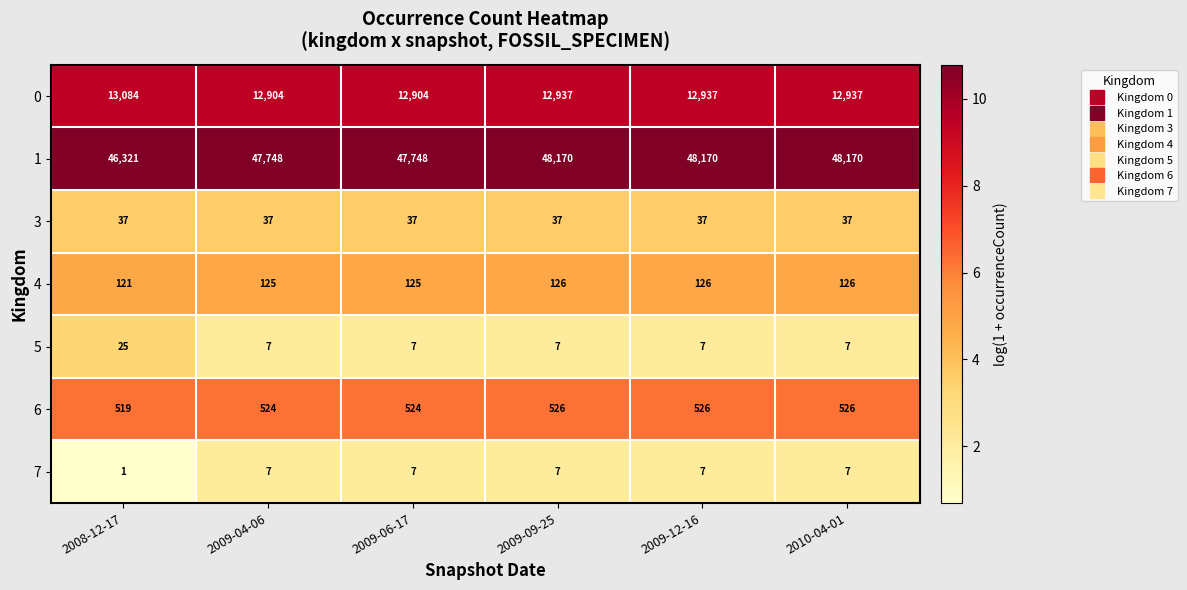

What is the total value across all series at 2010-04-01?

61810